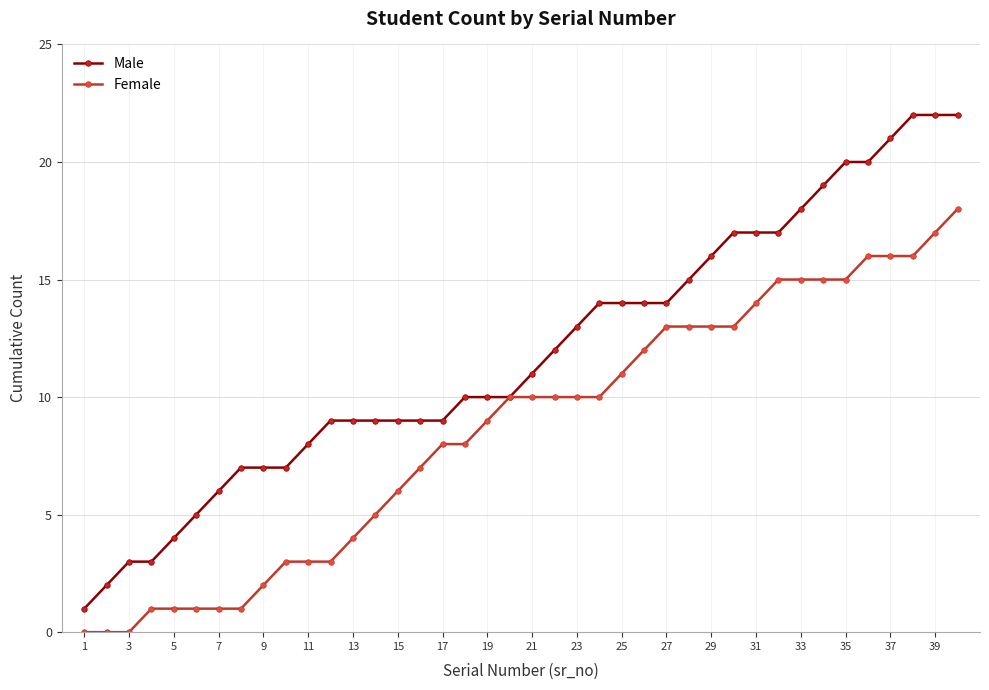

List the series in order of their overall mean, lowest first.

Female, Male